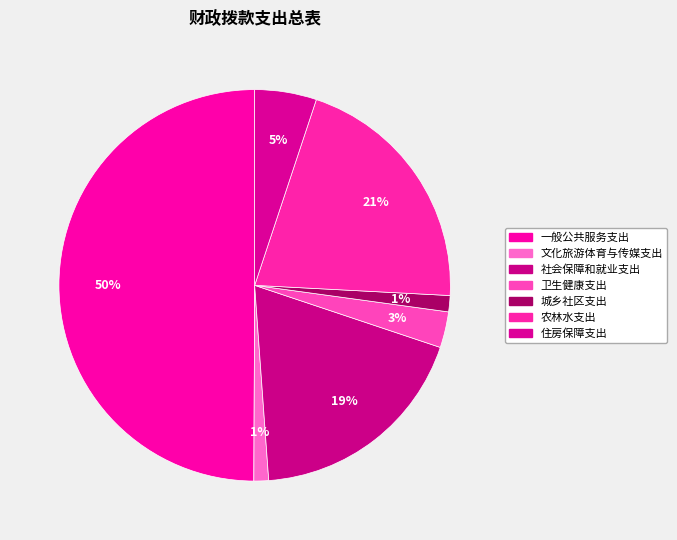

How many segments does this pie chart have?

7